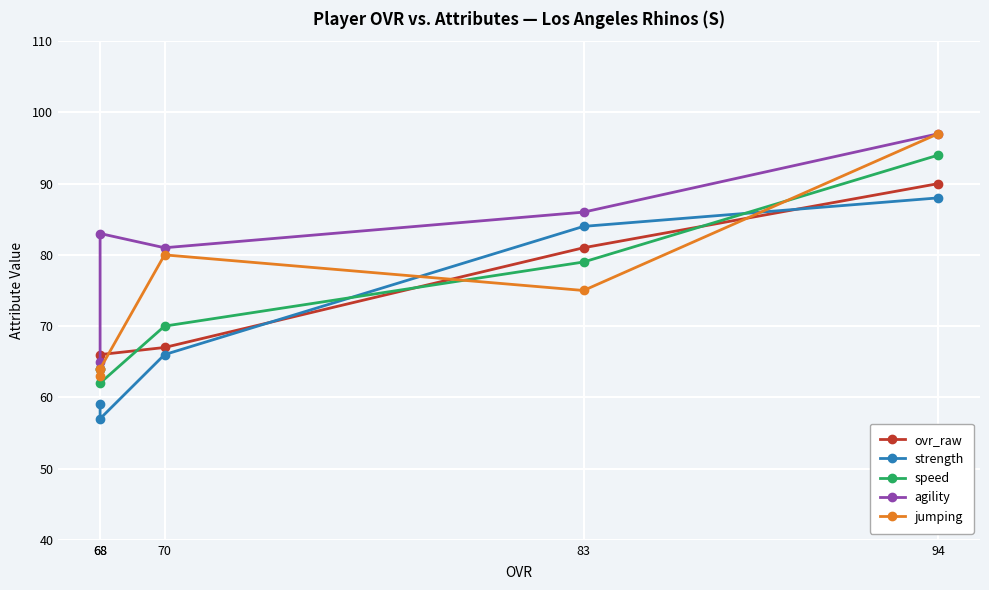

Which series ends up on top after the final intersection of ovr_raw and speed?

ovr_raw